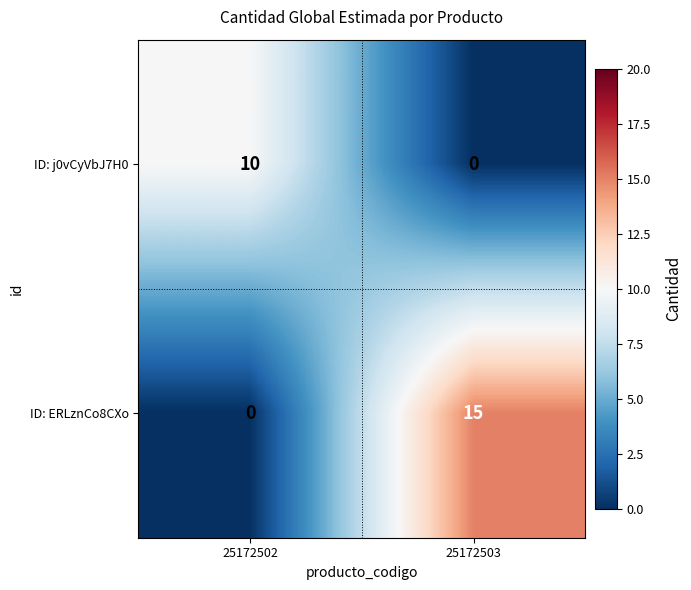

The ID: j0vCyVbJ7H0 series shows 6 at 25172502. True or false?

False